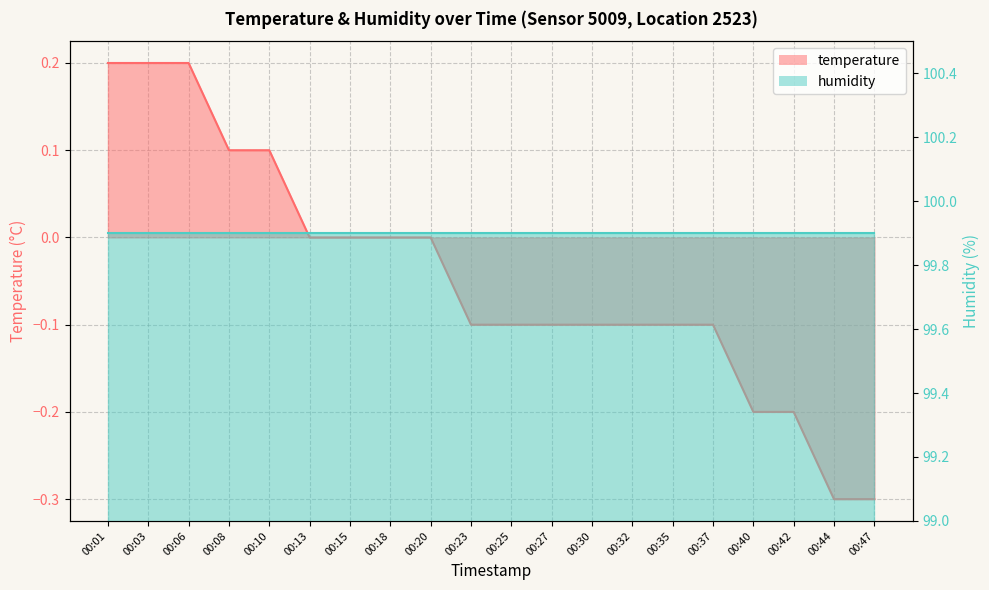

Reading left to right, what are all the values shown in this chart?

00:01=0.2	00:03=0.2	00:06=0.2	00:08=0.1	00:10=0.1	00:13=0.0	00:15=0.0	00:18=0.0	00:20=0.0	00:23=-0.1	00:25=-0.1	00:27=-0.1	00:30=-0.1	00:32=-0.1	00:35=-0.1	00:37=-0.1	00:40=-0.2	00:42=-0.2	00:44=-0.3	00:47=-0.3